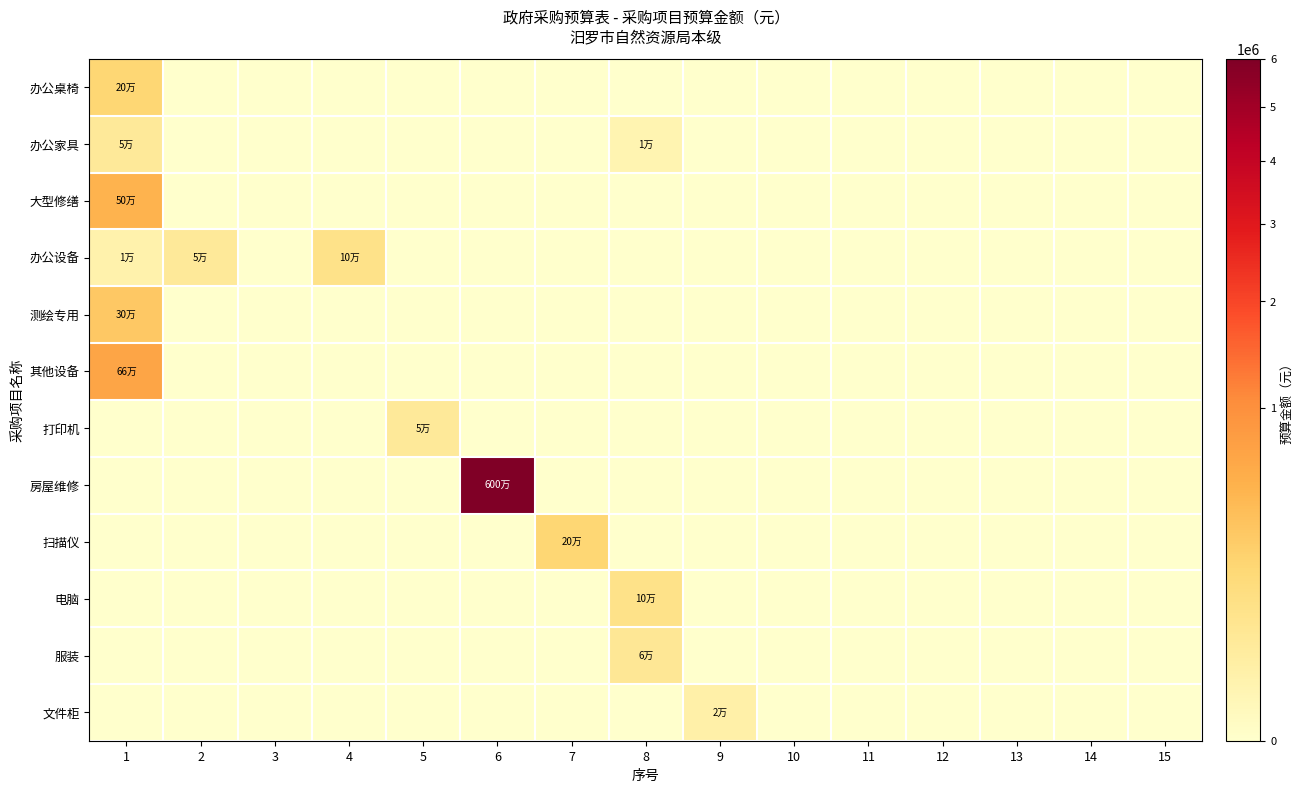

List the series in order of their peak value, lowest first.

文件柜, 办公家具, 打印机, 服装, 办公设备, 电脑, 办公桌椅, 扫描仪, 测绘专用, 大型修缮, 其他设备, 房屋维修